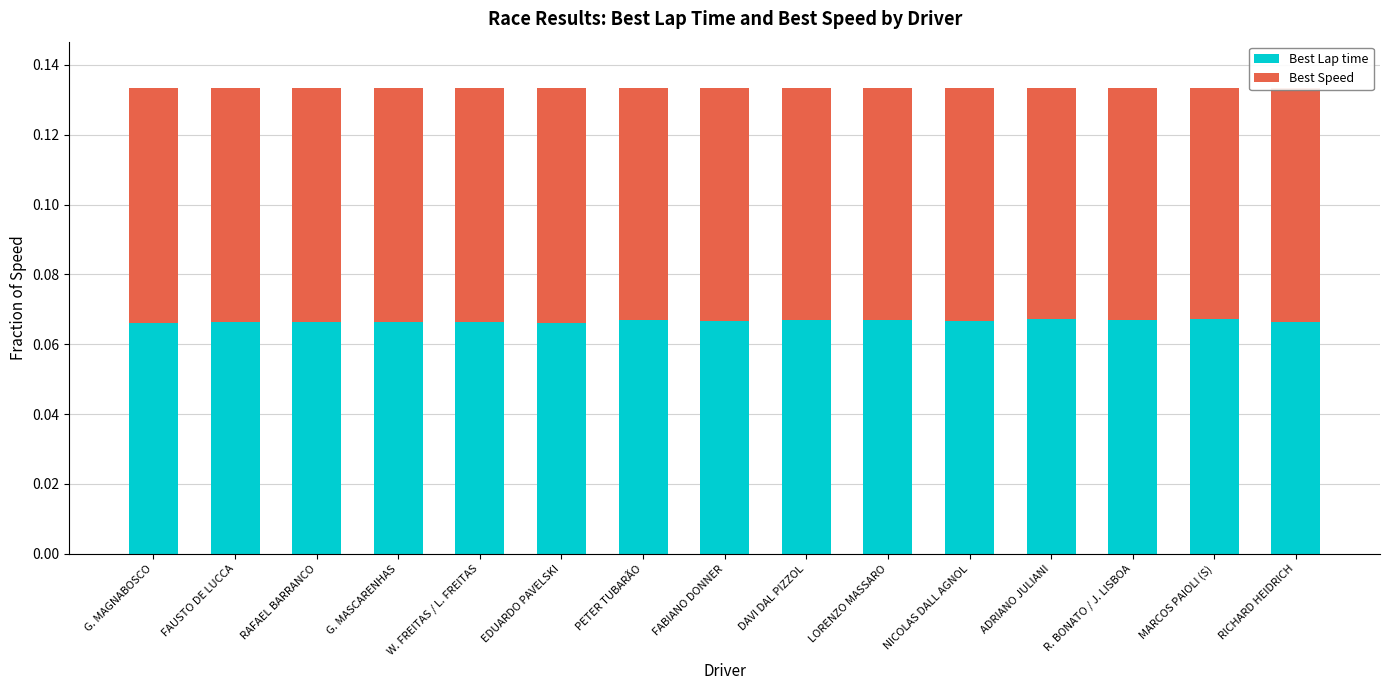

Does the chart contain stacked bars?

Yes